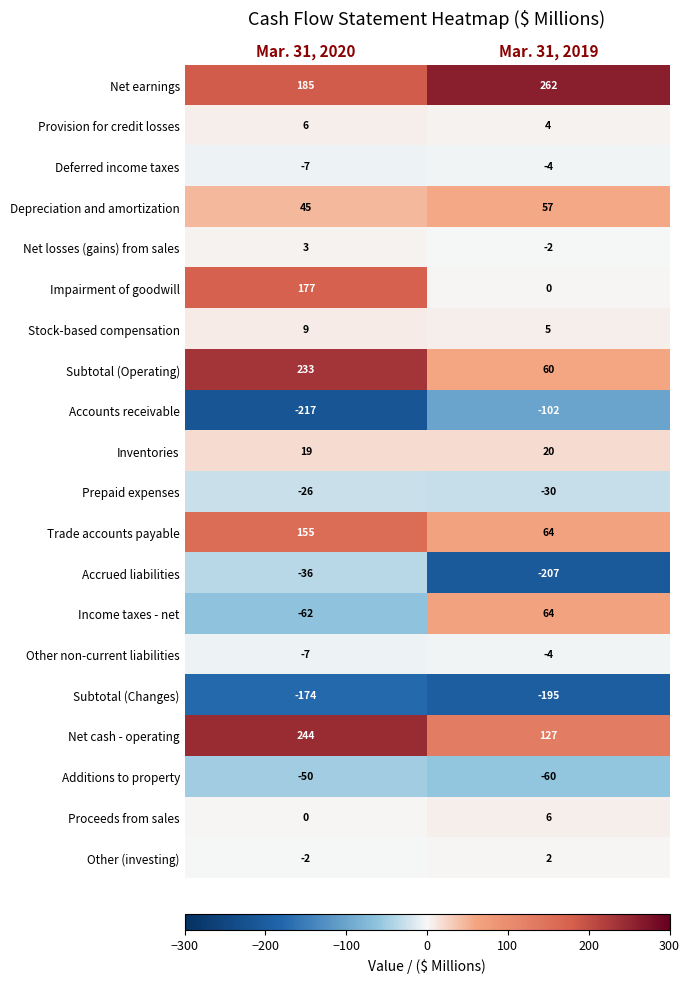

What is the difference between the Depreciation and amortization values at Mar. 31, 2019 and Mar. 31, 2020?

12